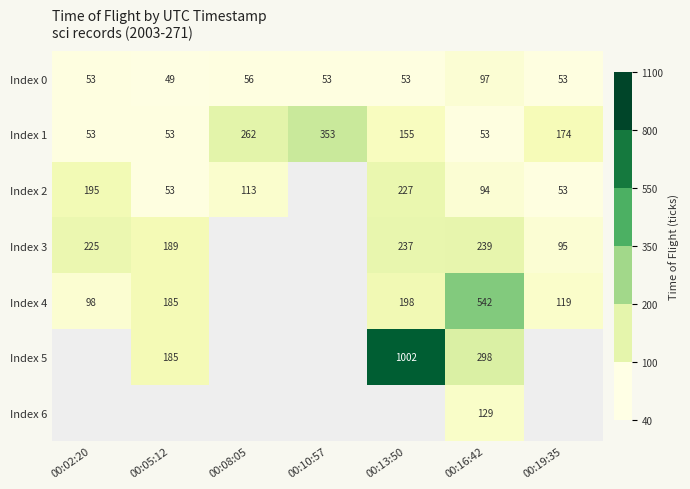

True or false: Index 5 has a value of 1756 at 00:13:50.

False